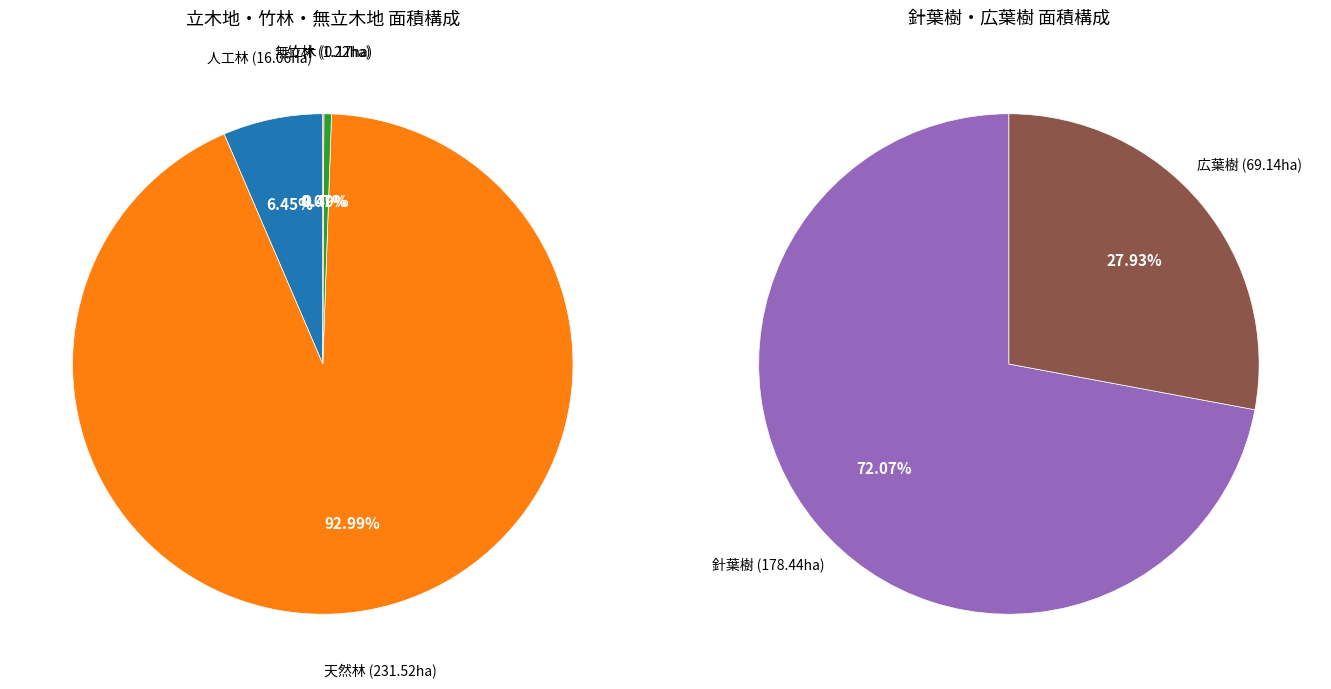

True or false: 天然林 accounts for 93% of the total.

True